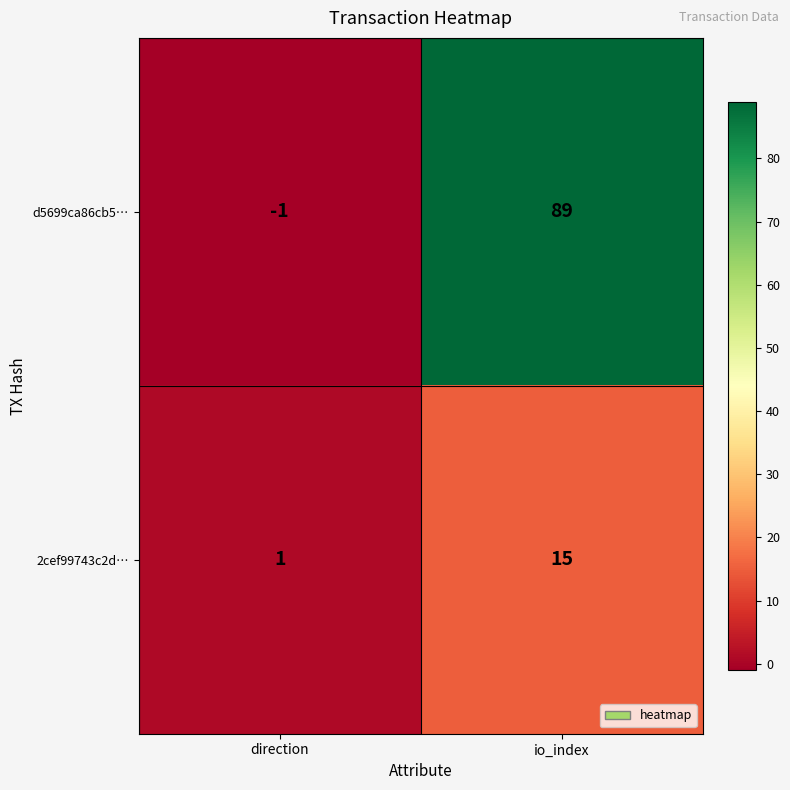

Which label corresponds to the largest value in the chart?

io_index